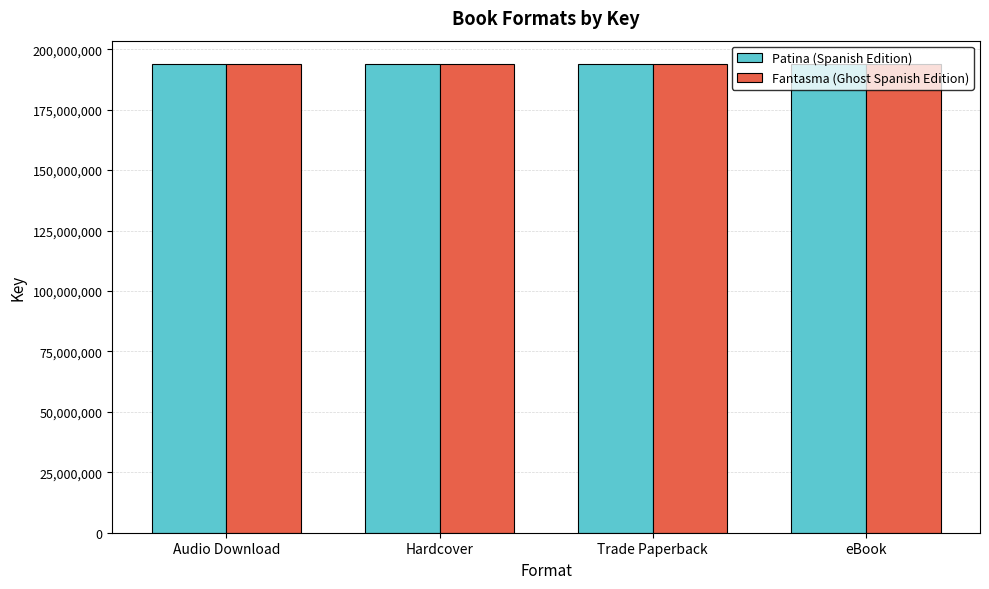

What is the minimum value shown in the chart?

193847164